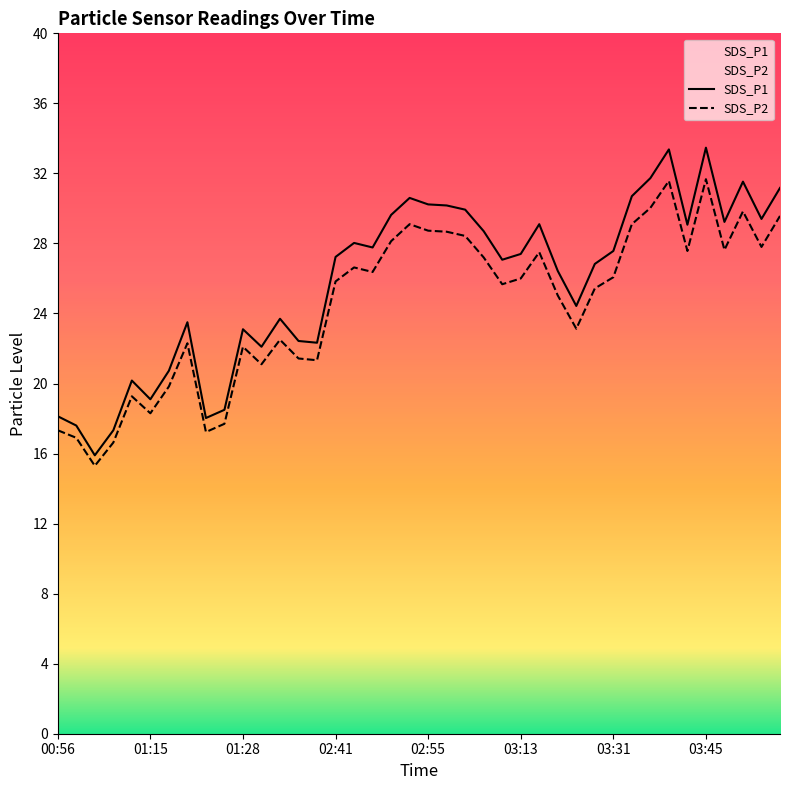

What value does the SDS_P2 series have at 00:59?

16.9